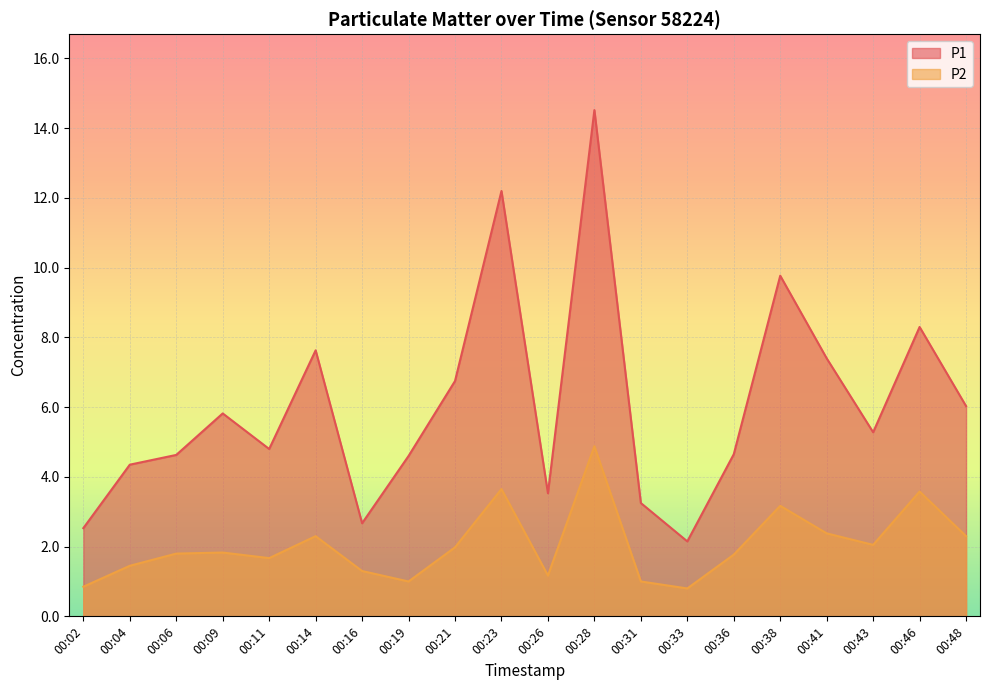

At which category does P1 reach its first local peak?

00:09